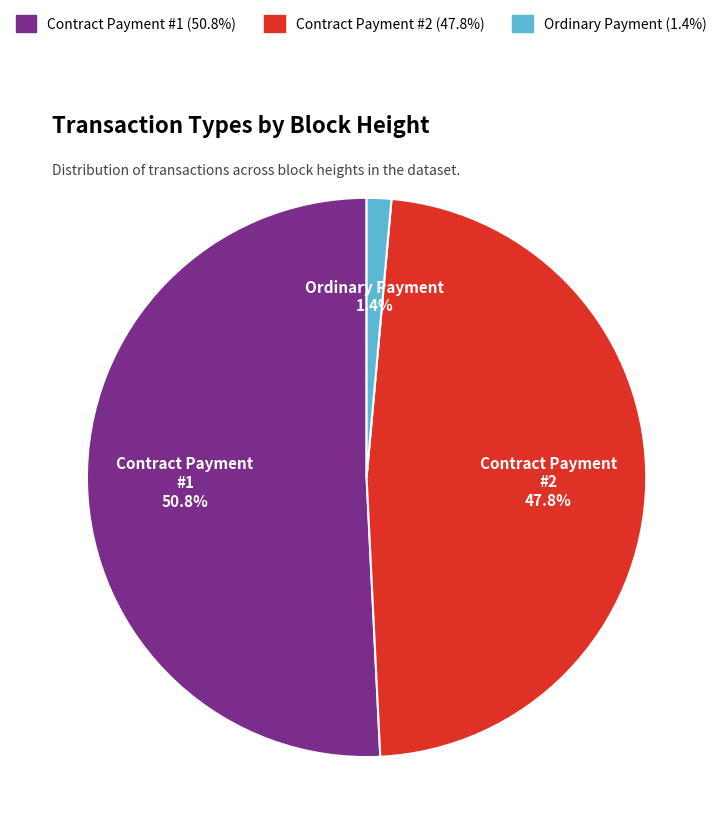

What portion of the pie excludes Ordinary Payment?

98.6%